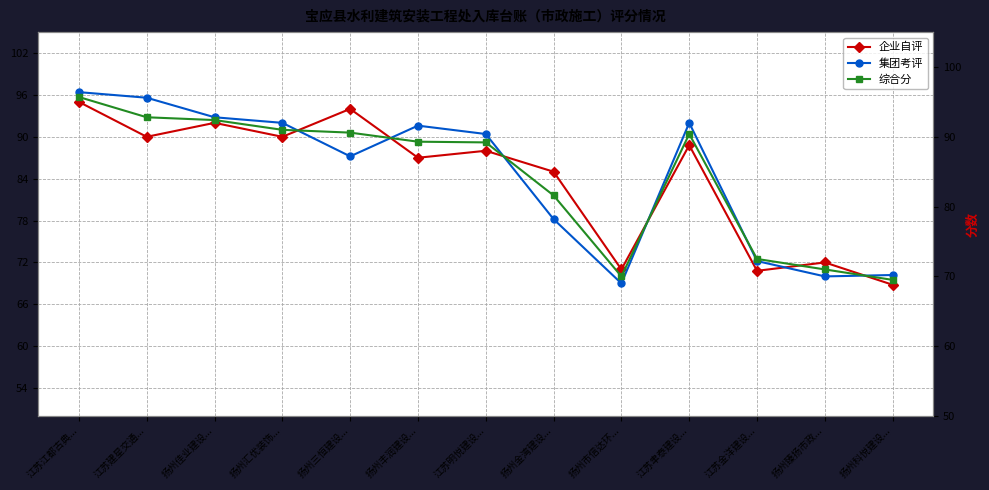

Between which two adjacent categories do 集团考评 and 企业自评 first intersect?

扬州汇优装饰... and 扬州三恒建设...